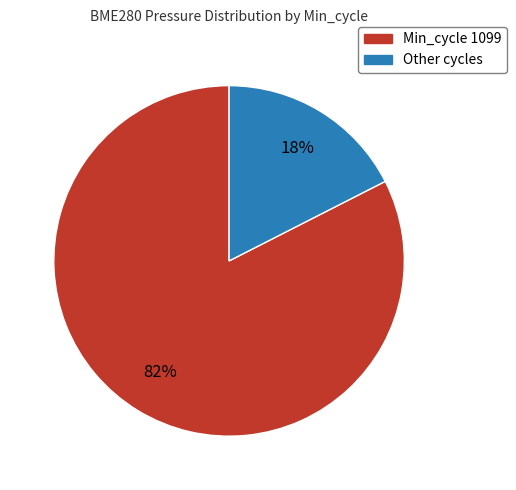

To the nearest percent, what is the average slice percentage?

50%